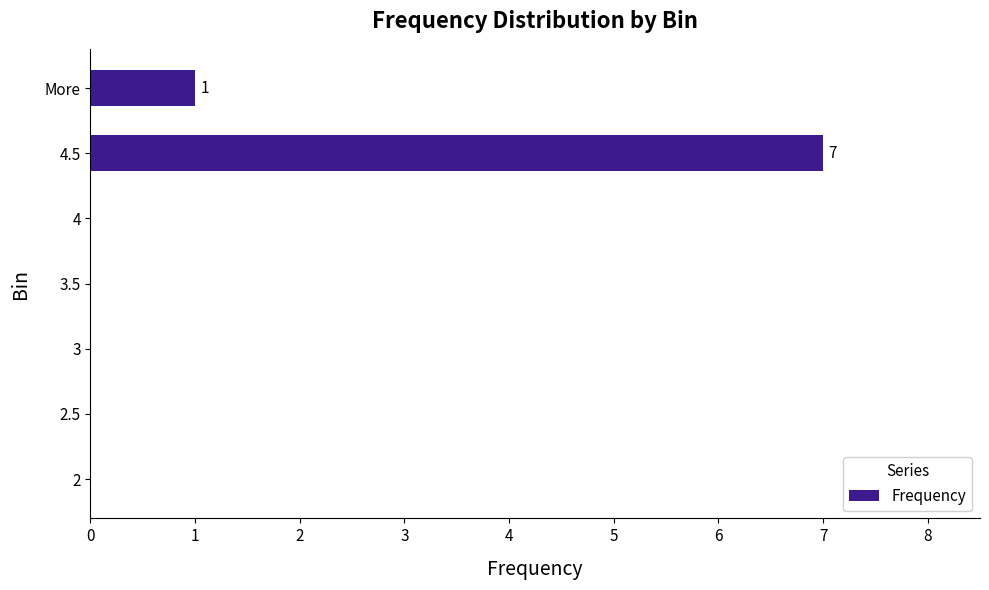

Is it true that the value at 3.5 is 0?

True